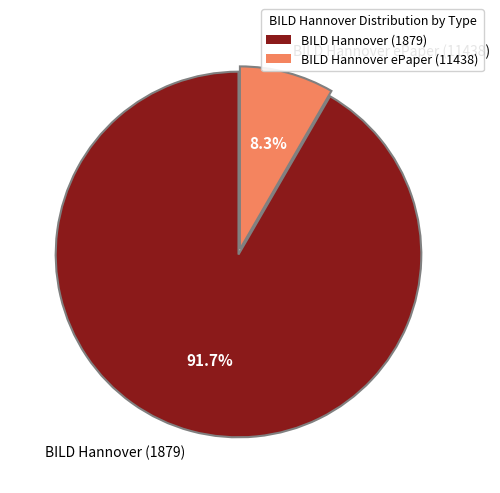

Does BILD Hannover ePaper (11438) represent more than half of the total?

No